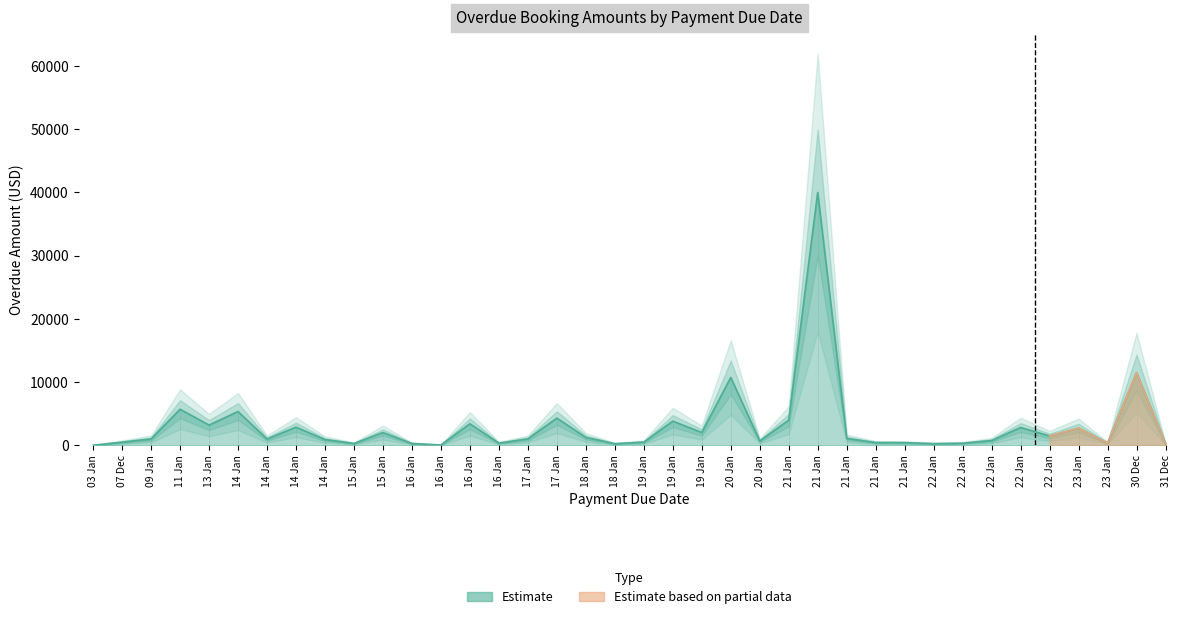

Which label corresponds to the smallest value in the chart?

03 Jan